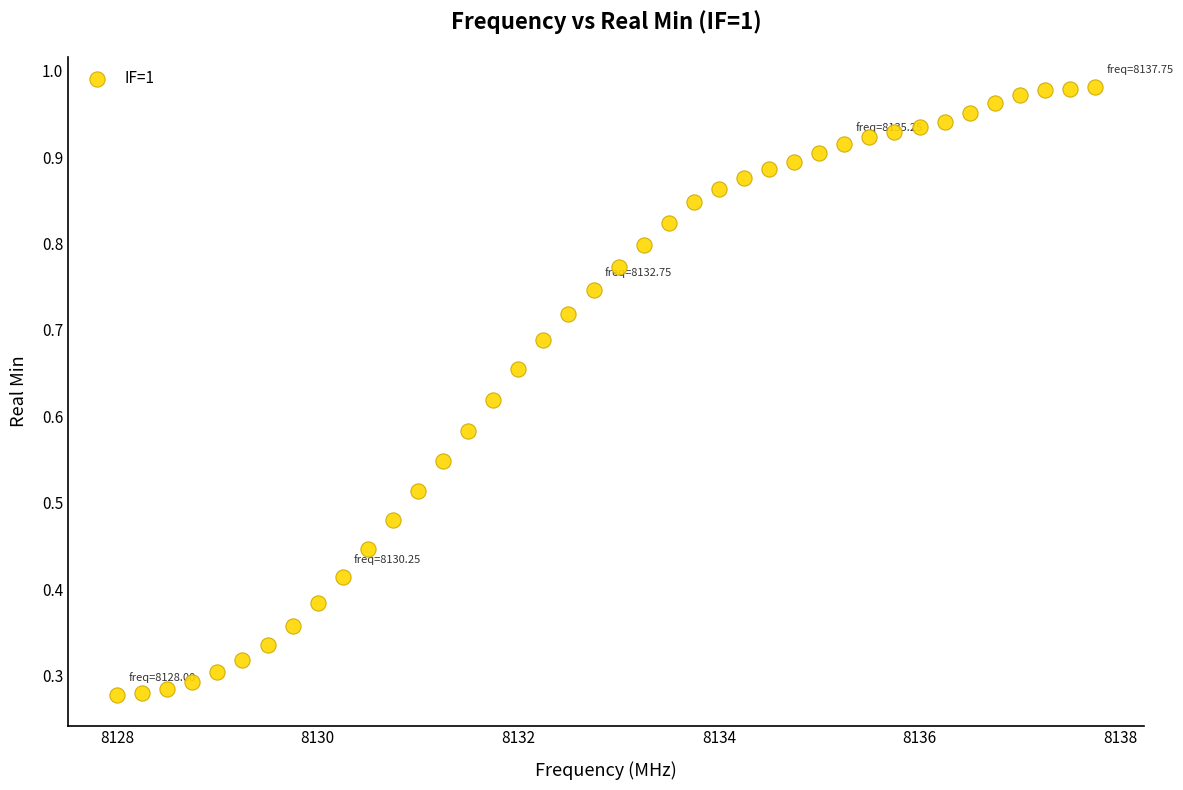

What is the range of X values (max minus min)?

9.8